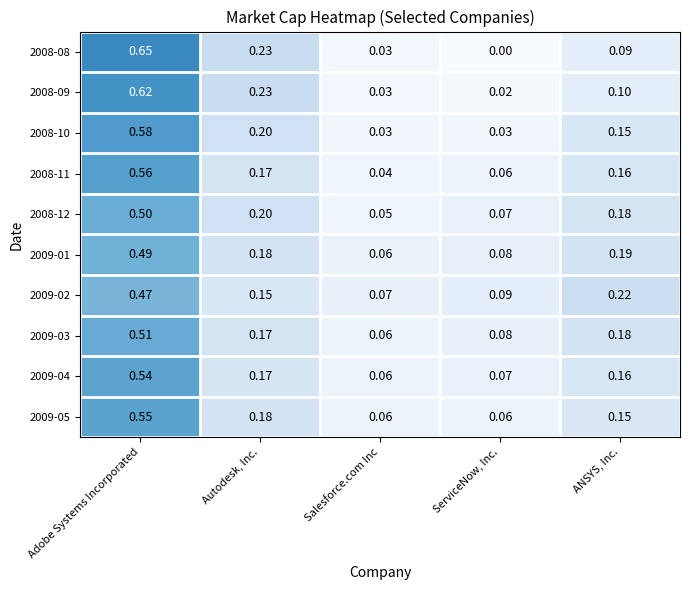

At which label is 2008-12 closest to 0?

Salesforce.com Inc